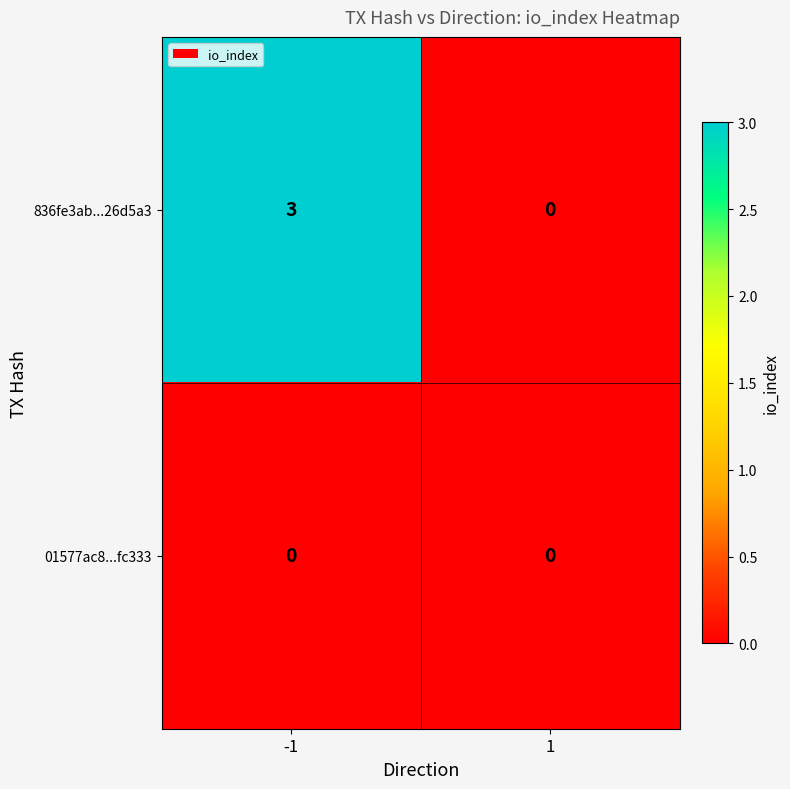

Between -1 and 1, which series saw the biggest shift?

836fe3ab...26d5a3